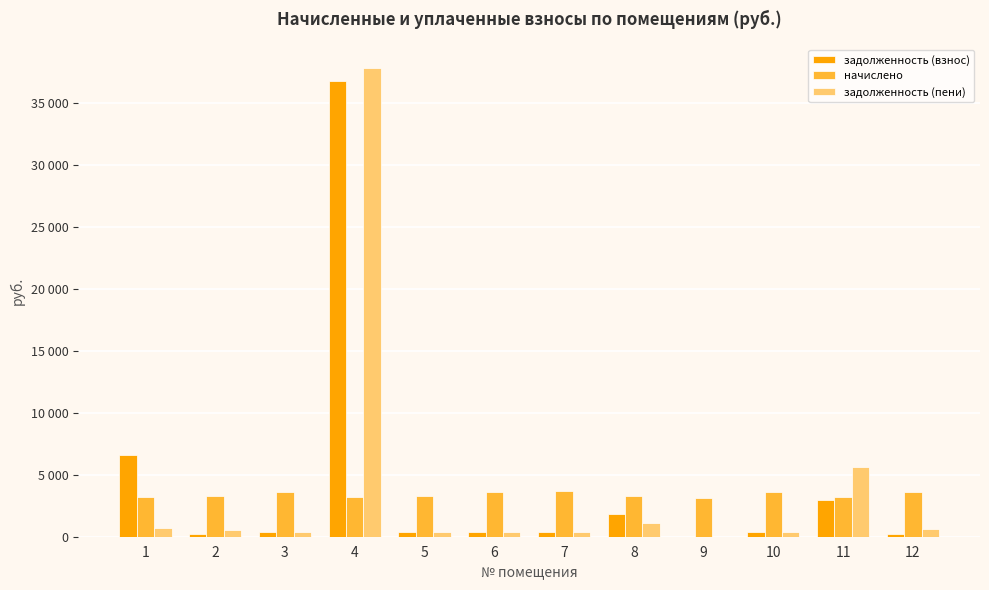

What is the maximum value shown in the chart?

37809.8